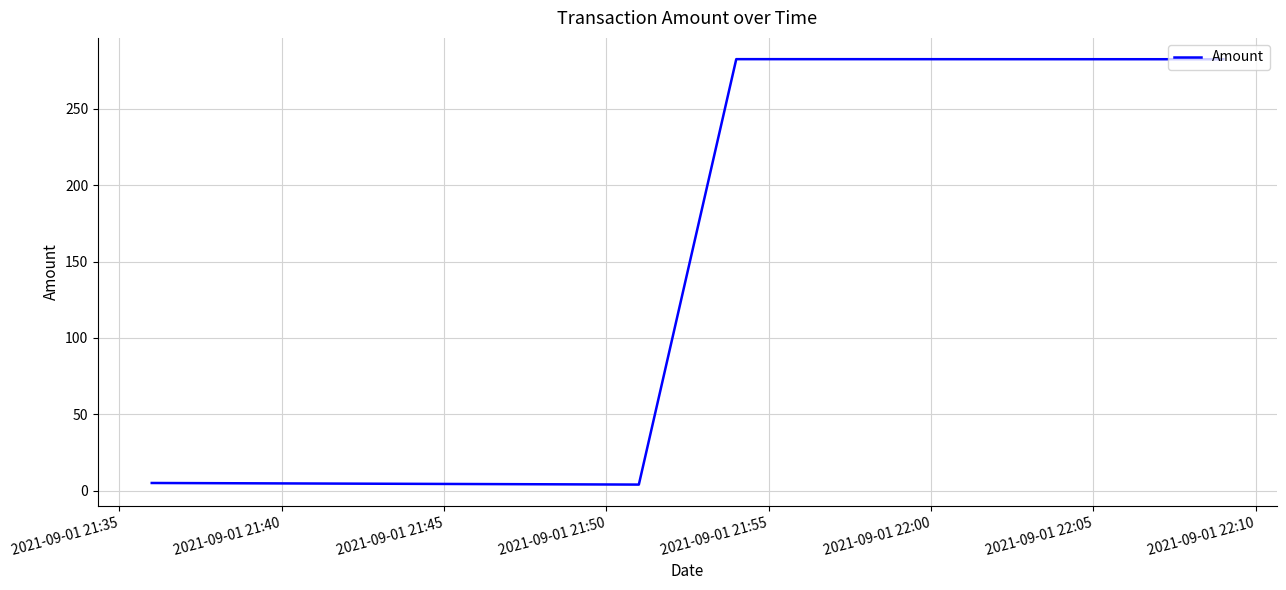

What is the difference between the maximum and second lowest values?

277.5